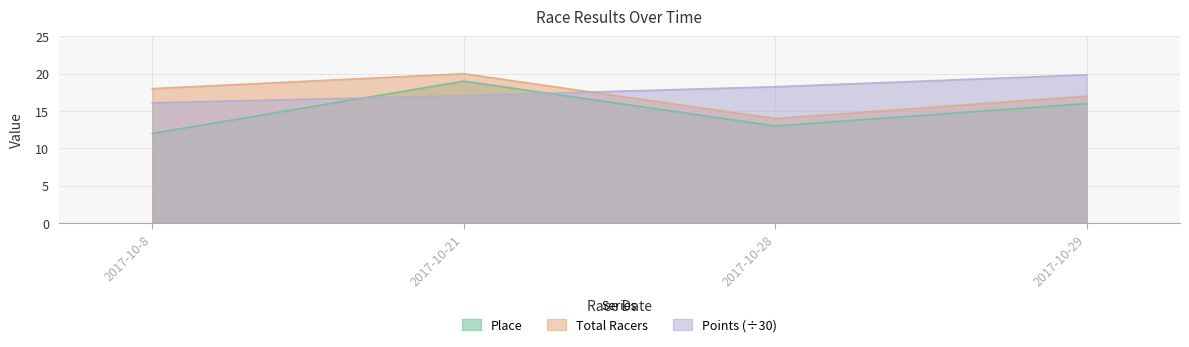

At which category is the sum across all series the highest?

2017-10-21